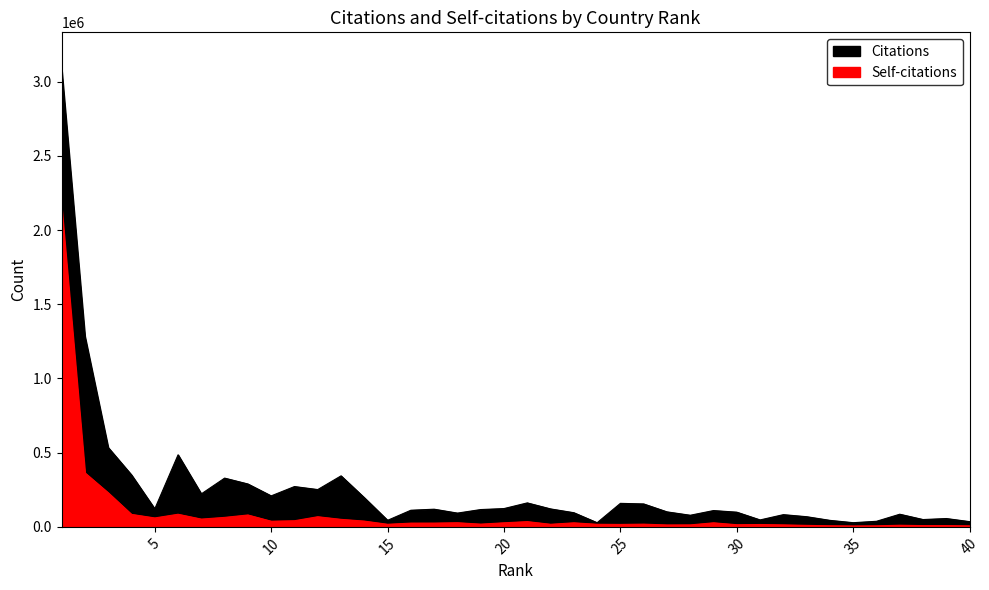

Reading left to right, list all the values displayed in this chart.

Citations: 1=3085805	2=1284216	3=534513	4=349999	5=121227	6=485516	7=222380	8=328498	9=288950	10=208818	11=271628	12=251355	13=343674	14=196524	15=44082	16=112011	17=119027	18=92708	19=116639	20=123270	21=161549	22=120941	23=95375	24=27986	25=158428	26=154432	27=101089	28=78251	29=109826	30=98963	31=46769	32=82299	33=68465	34=43780	35=28120	36=37590	37=85189	38=49276	39=56131	40=35225
Self-citations: 1=2151619	2=363630	3=229388	4=83945	5=60066	6=84906	7=52202	8=63837	9=80043	10=37970	11=41155	12=68238	13=50522	14=38780	15=17288	16=25155	17=25306	18=27809	19=18313	20=27343	21=35312	22=17363	23=27167	24=17234	25=16290	26=18190	27=12708	28=13199	29=27258	30=14286	31=15817	32=13119	33=9952	34=7280	35=5897	36=6935	37=10816	38=8364	39=8465	40=6591